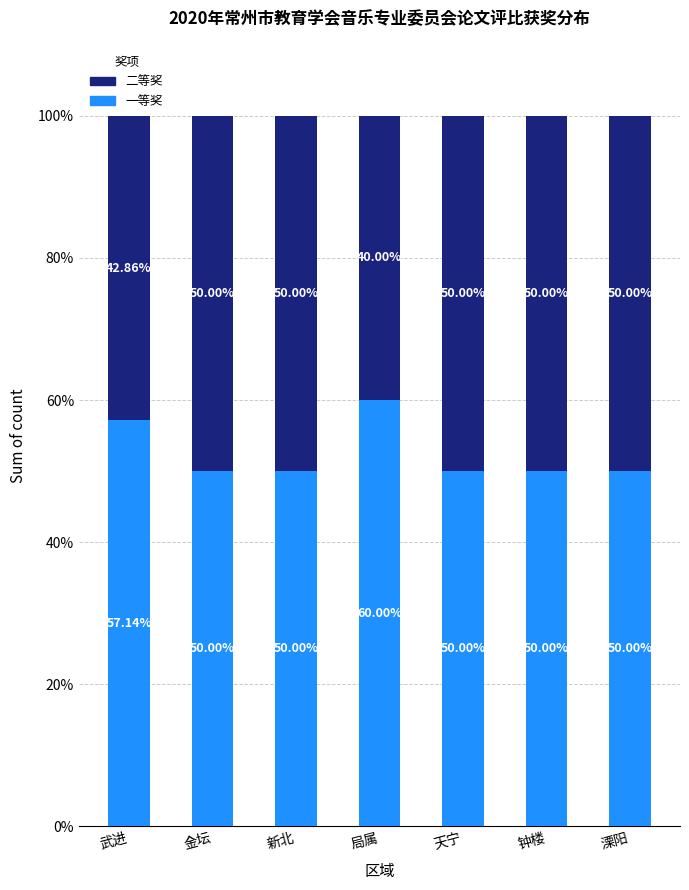

How many bars are there in total?

7